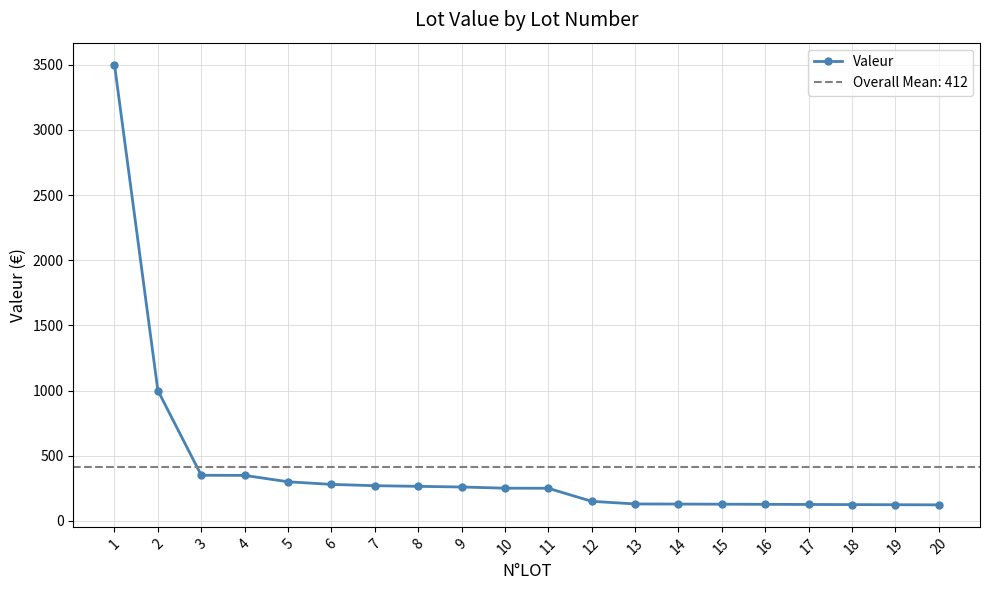

What is the sum of the values at 19 and 6?

404